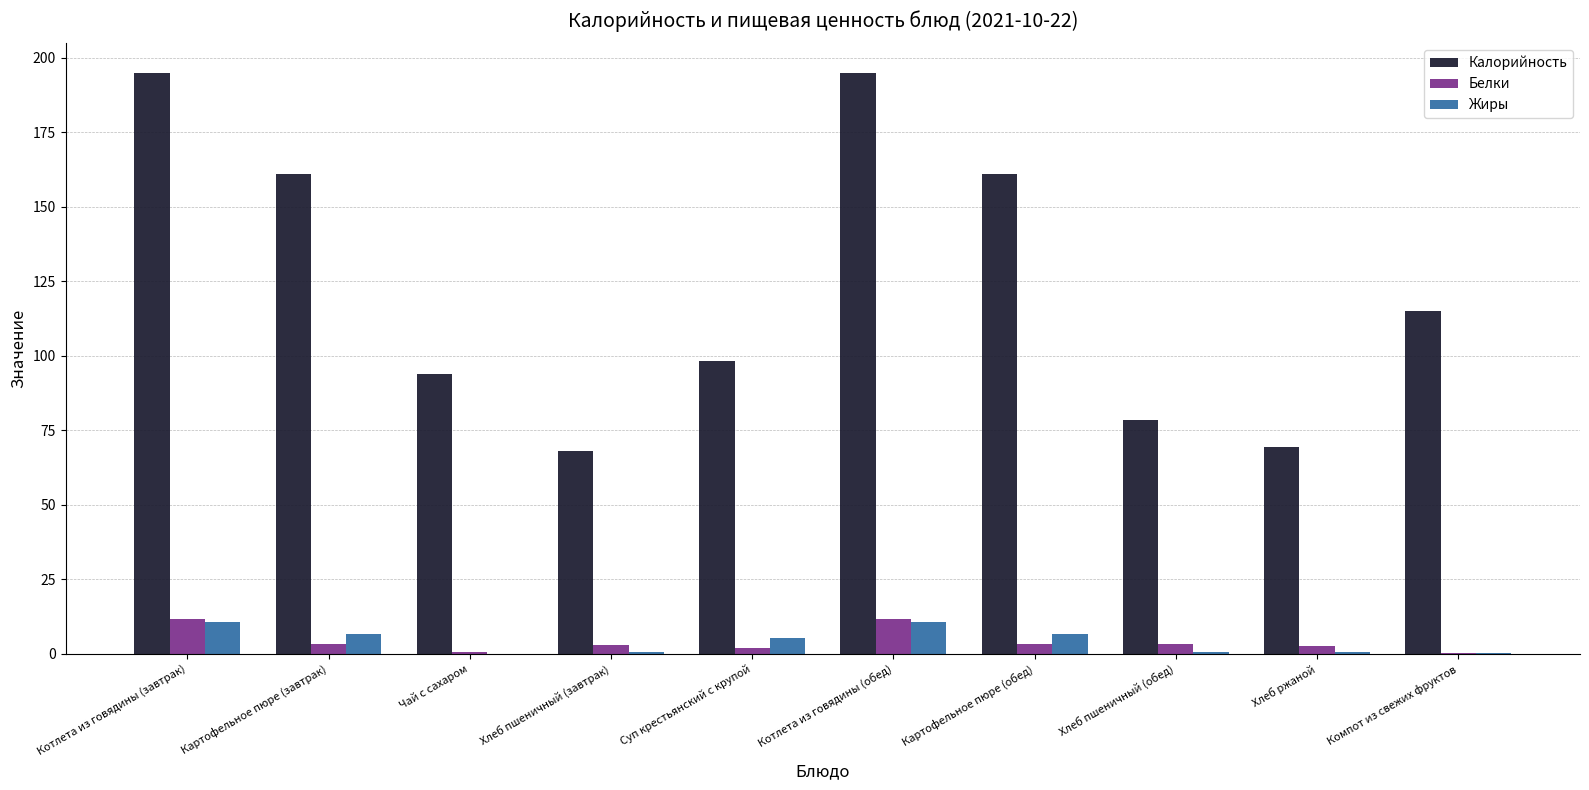

What is the difference between the Калорийность values at Картофельное пюре (завтрак) and Хлеб пшеничный (завтрак)?

93.0